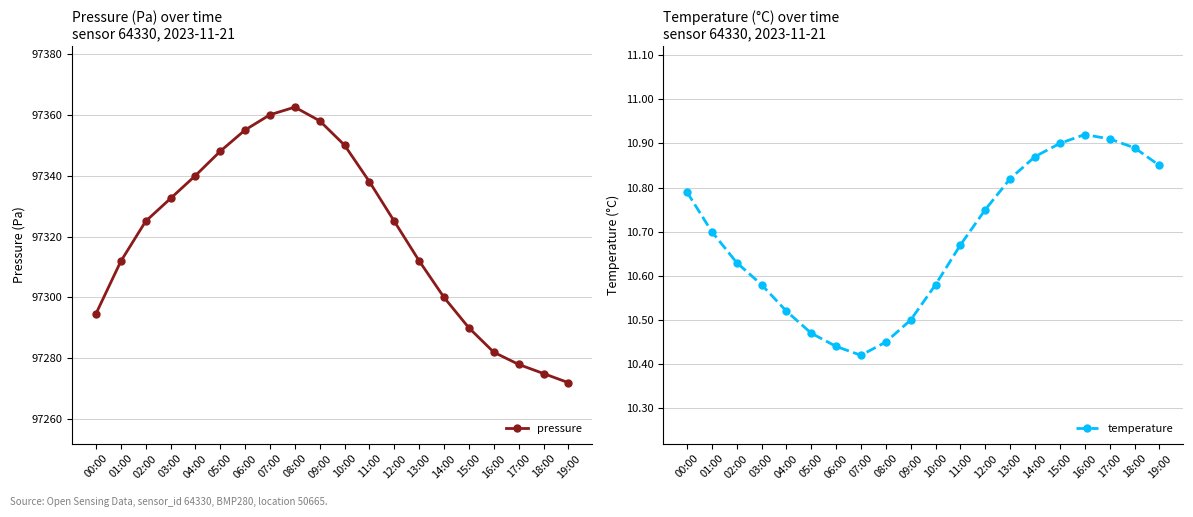

Reading right to left, list all the values displayed in this chart.

pressure: 97272.0	97275.0	97278.0	97282.0	97290.0	97300.0	97312.0	97325.0	97338.0	97350.0	97358.0	97362.5	97360.0	97355.0	97348.0	97340.0	97332.5	97325.0	97311.8	97294.6
temperature: 10.8	10.9	10.9	10.9	10.9	10.9	10.8	10.8	10.7	10.6	10.5	10.4	10.4	10.4	10.5	10.5	10.6	10.6	10.7	10.8